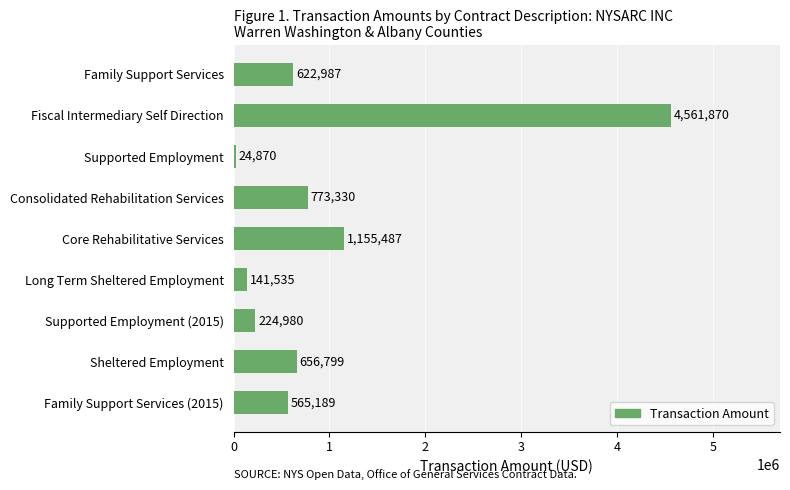

What is the greatest value displayed?

4561870